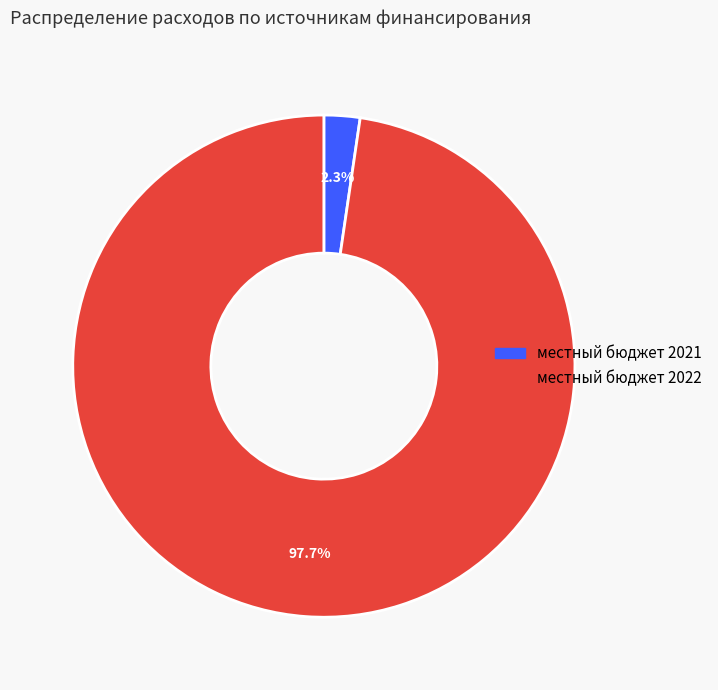

Does any single category account for the majority?

Yes